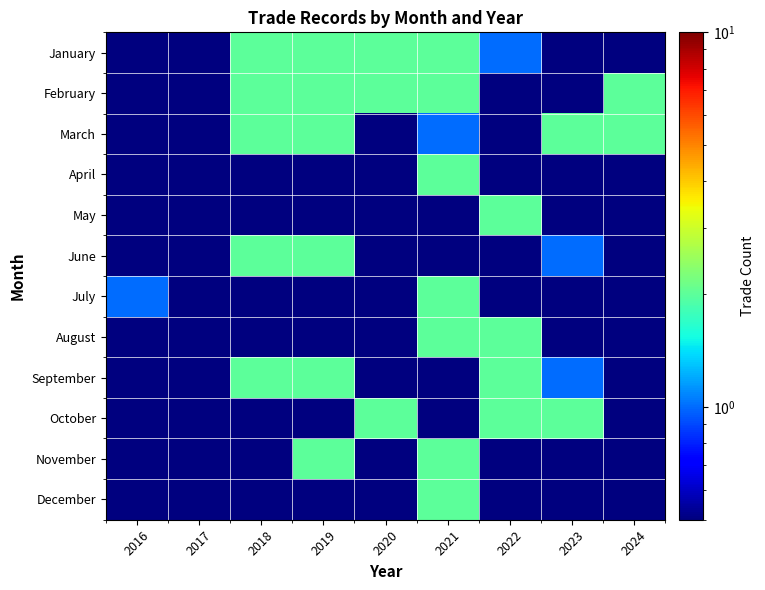

At which category is the sum across all series the highest?

2021